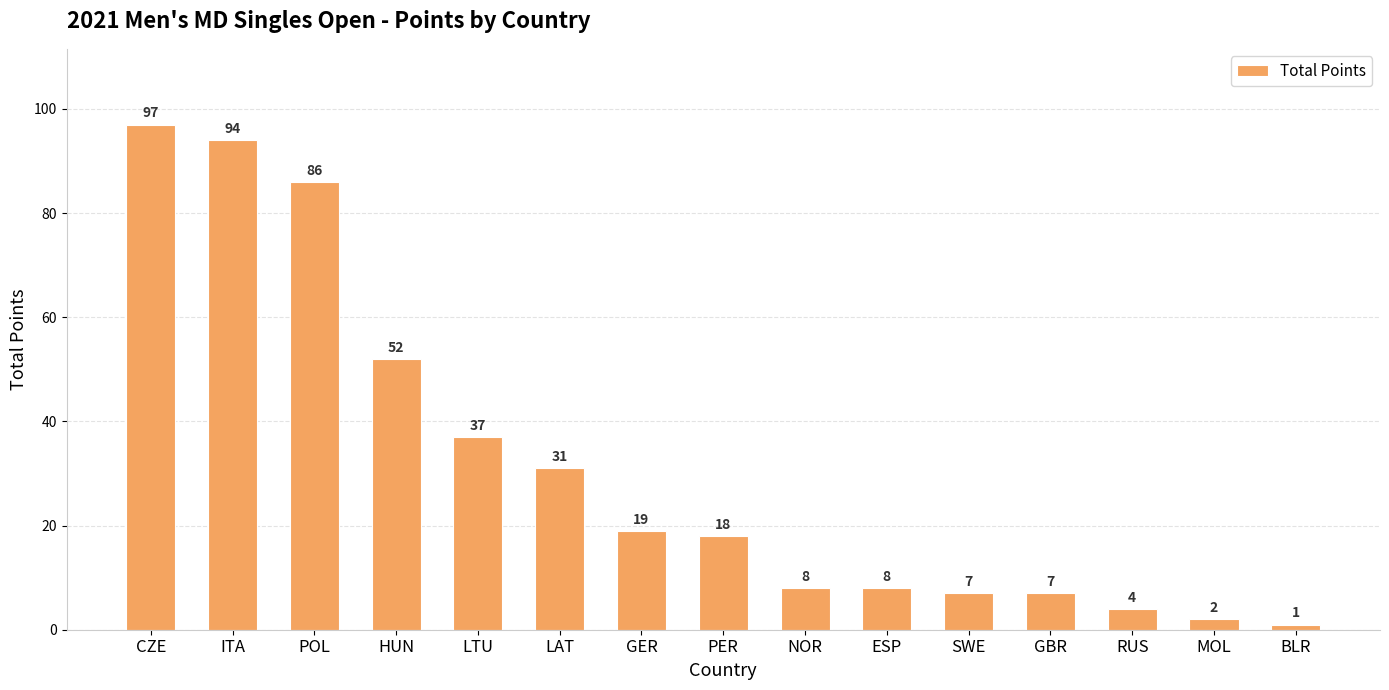

What is the change in value from GER to SWE?

-12